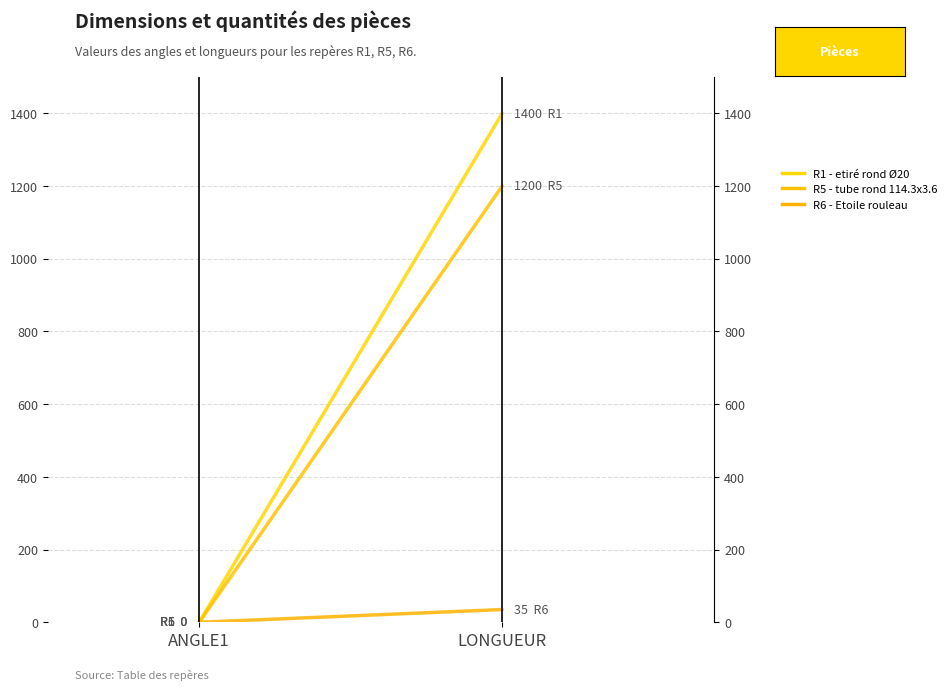

Count the number of data series in this chart.

3